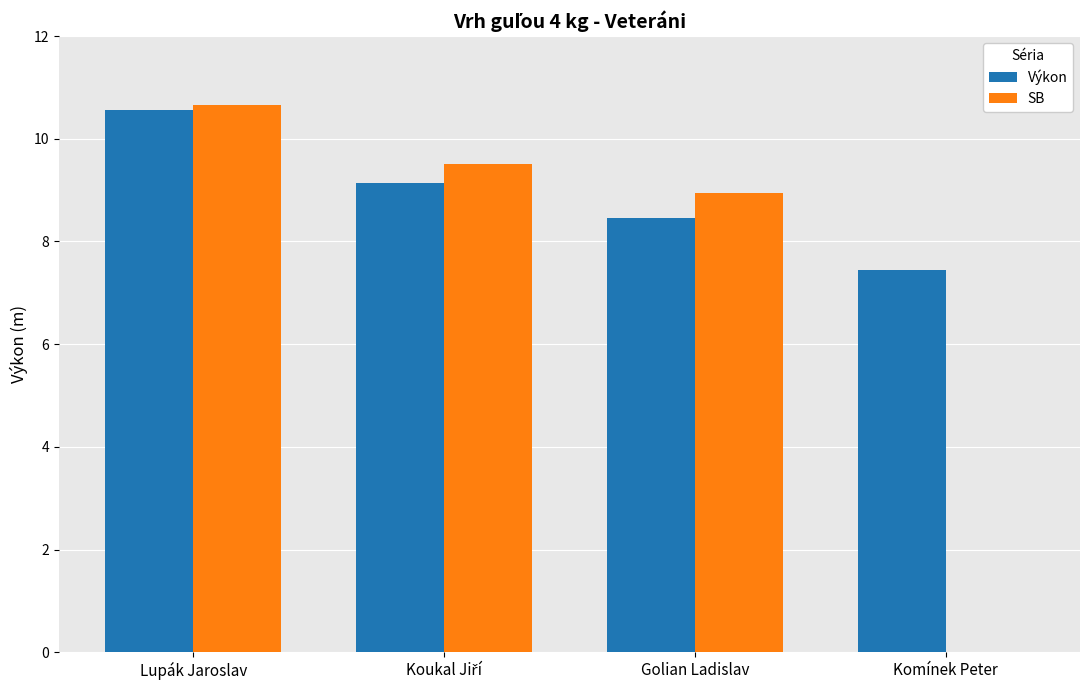

Reading left to right, extract all data points from this chart.

Výkon: 10.6	9.1	8.5	7.4
SB: 10.7	9.5	8.9	0.0